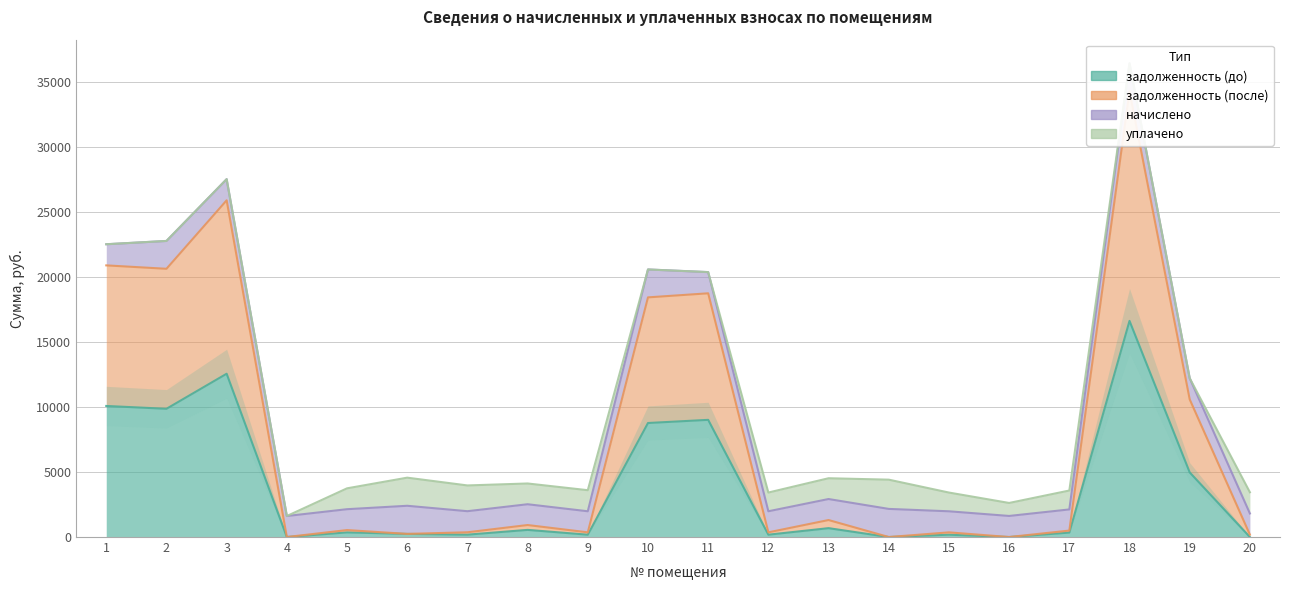

What is the average value of the задолженность (после) series?

7733.6